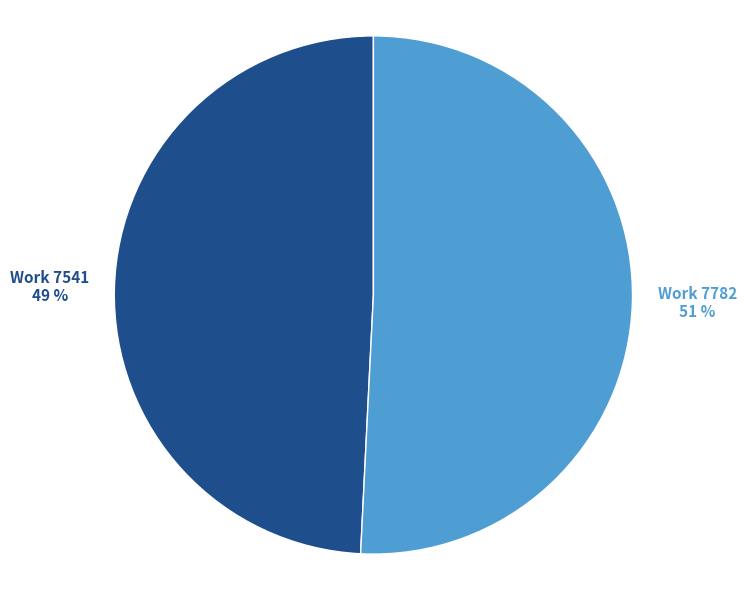

To the nearest percent, what is the difference between the largest and smallest slice percentages?

2%